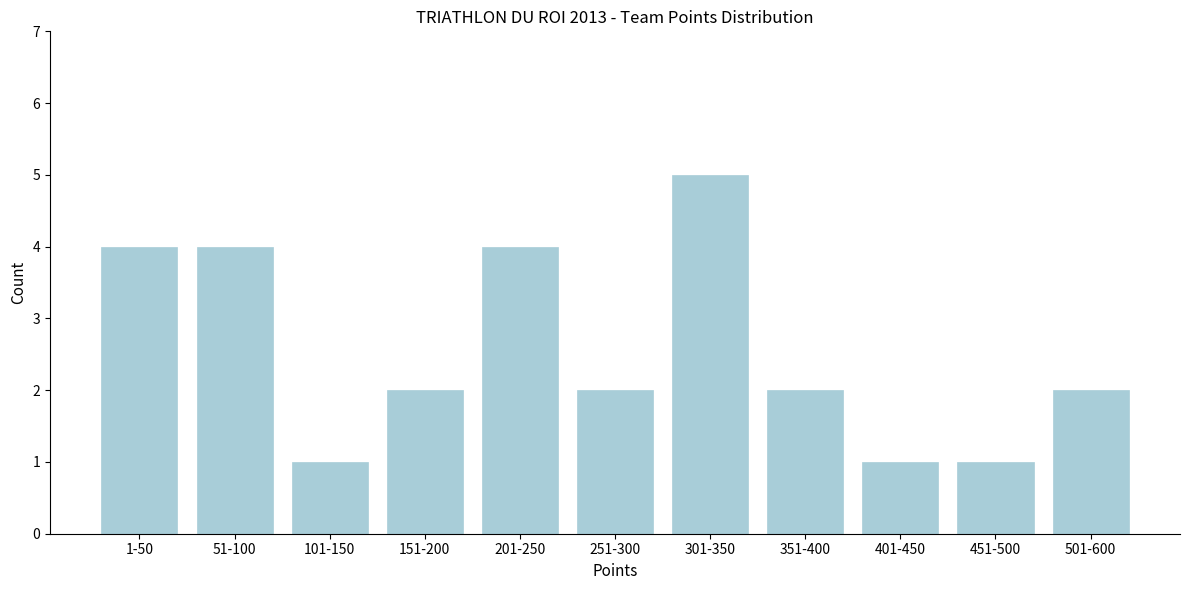

Reading right to left, what are all the values shown in this chart?

501-600=2	451-500=1	401-450=1	351-400=2	301-350=5	251-300=2	201-250=4	151-200=2	101-150=1	51-100=4	1-50=4